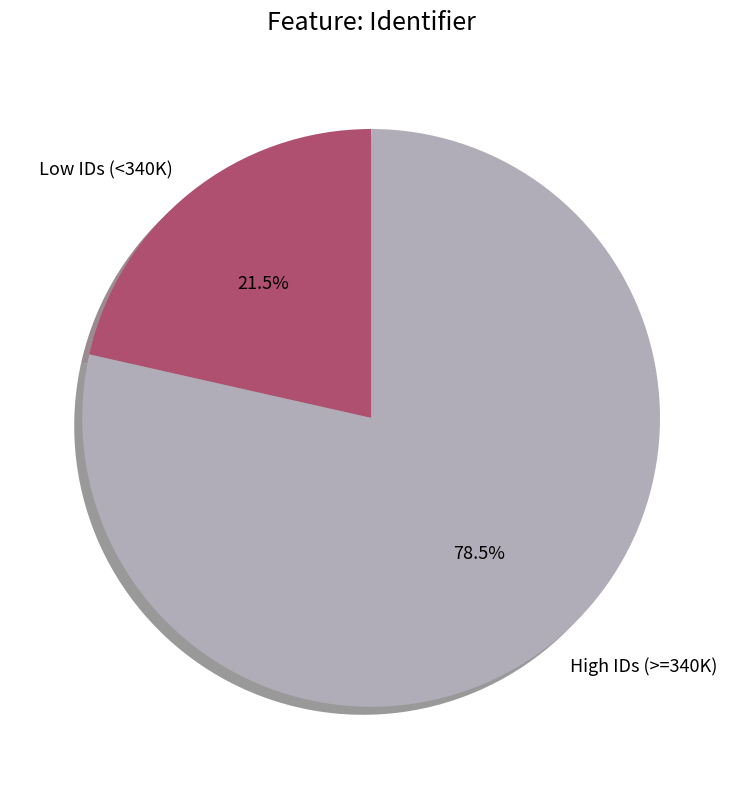

Which category has the biggest portion of the pie?

High IDs (>=340K)